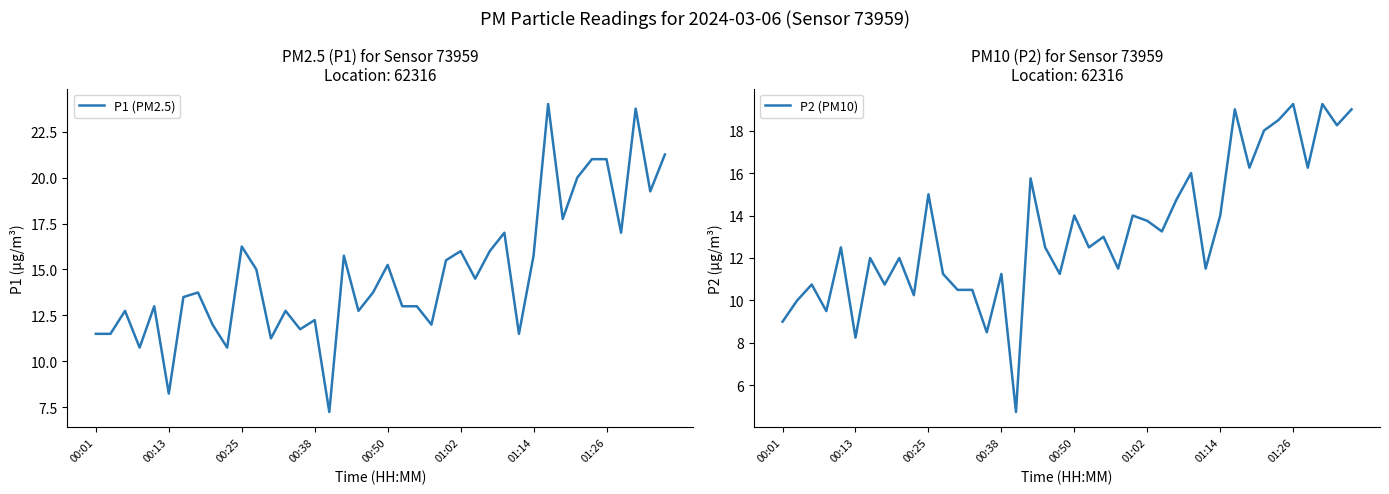

What are all the series names shown in the legend?

P1 (PM2.5), P2 (PM10)